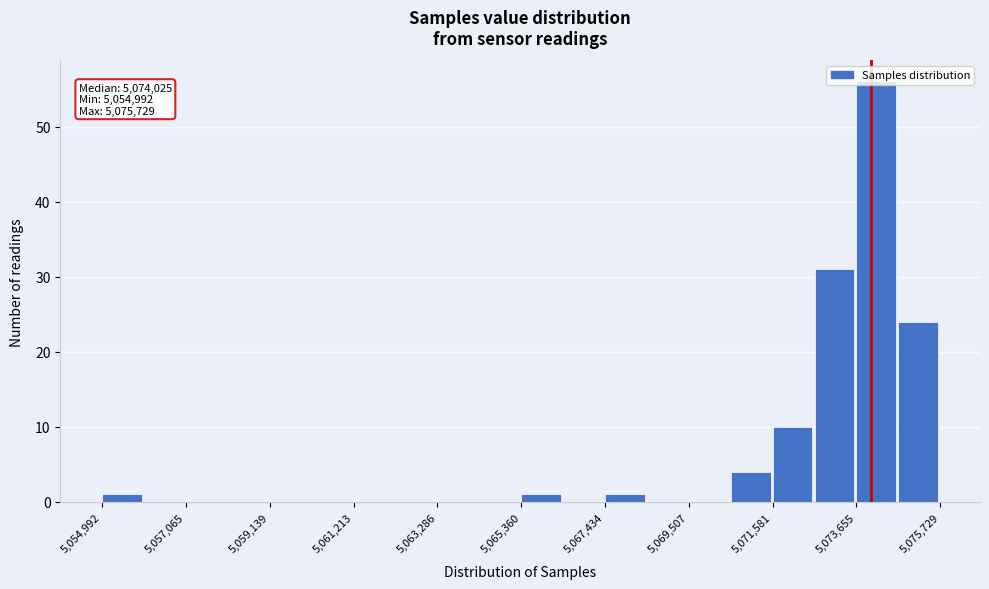

Read against the x-axis, roughly where is the centre of the tallest bar?

5074000